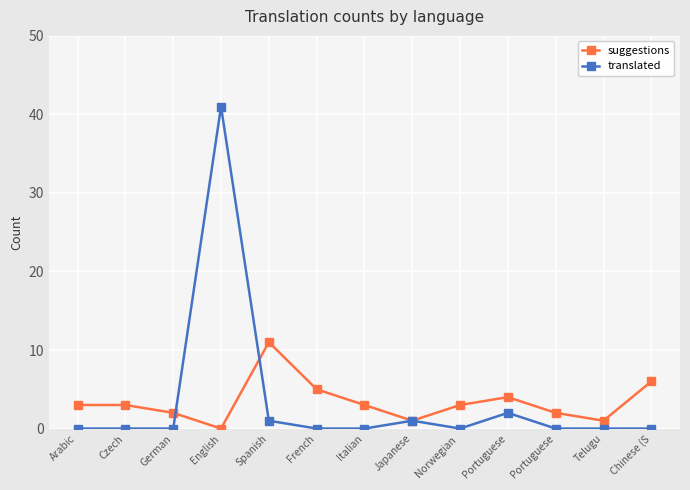

What is the greatest value displayed?

41